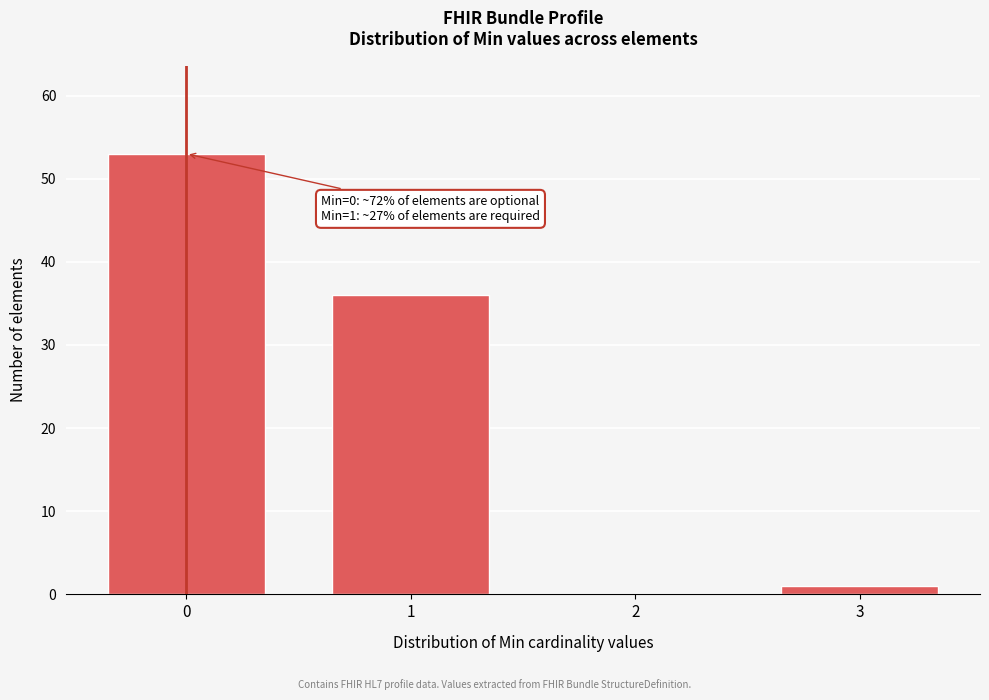

Reading left to right, list all the values displayed in this chart.

0=53	1=36	2=0	3=1